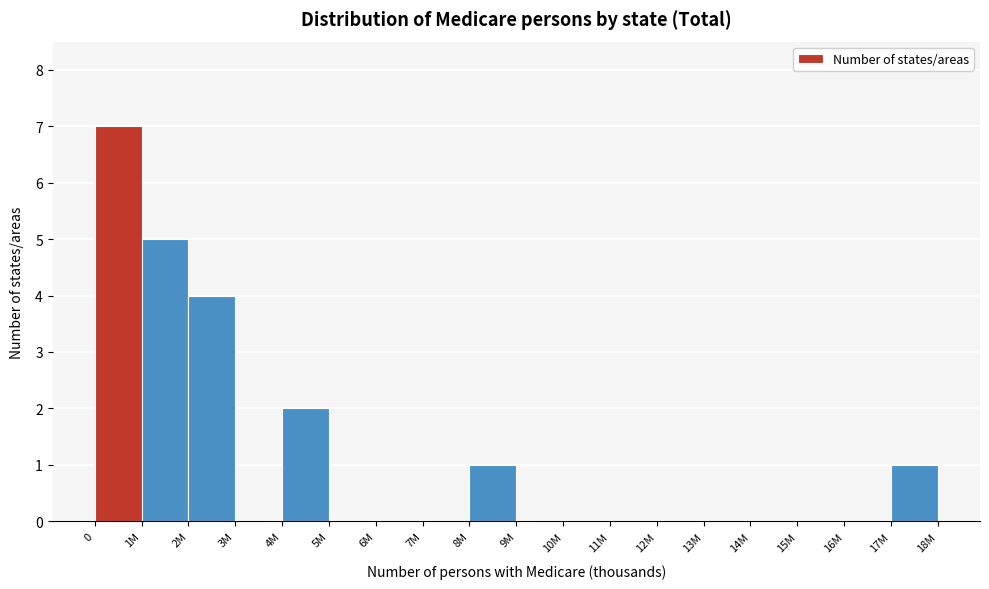

Reading left to right, what are all the values shown in this chart?

0=7	1M=5	2M=4	3M=0	4M=2	5M=0	6M=0	7M=0	8M=1	9M=0	10M=0	11M=0	12M=0	13M=0	14M=0	15M=0	16M=0	17M=1